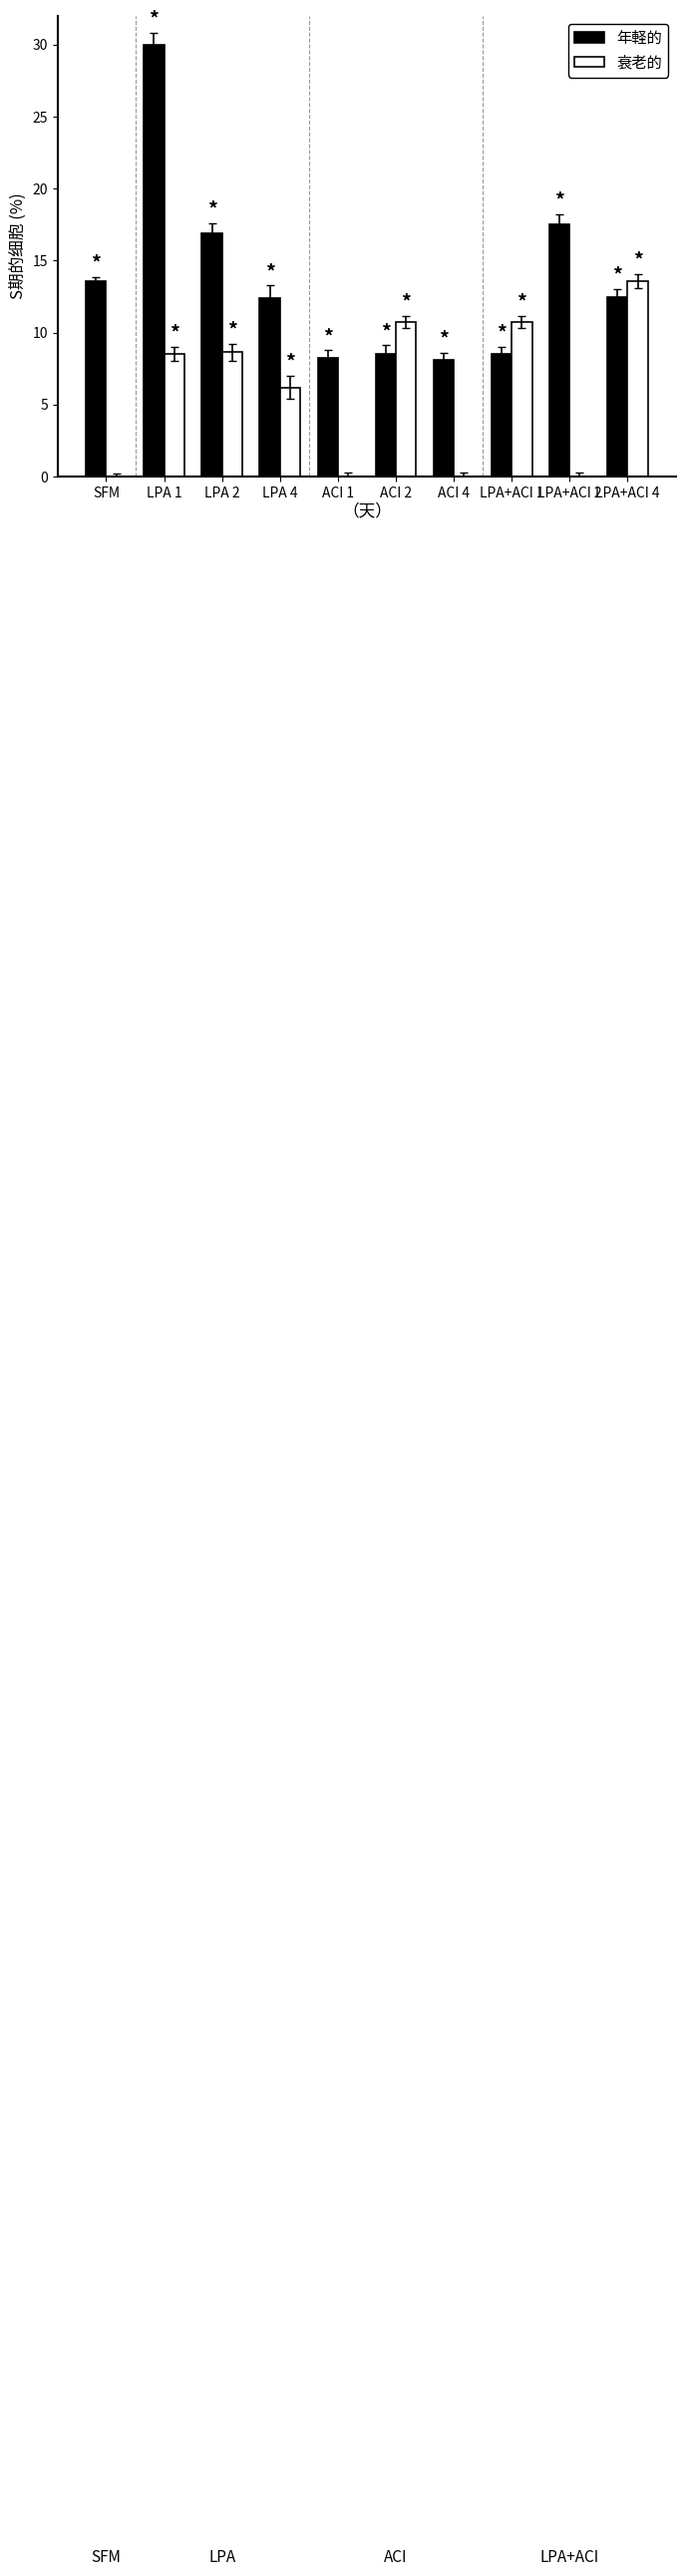

At which label is 年軽的 closest to 19?

LPA+ACI 2